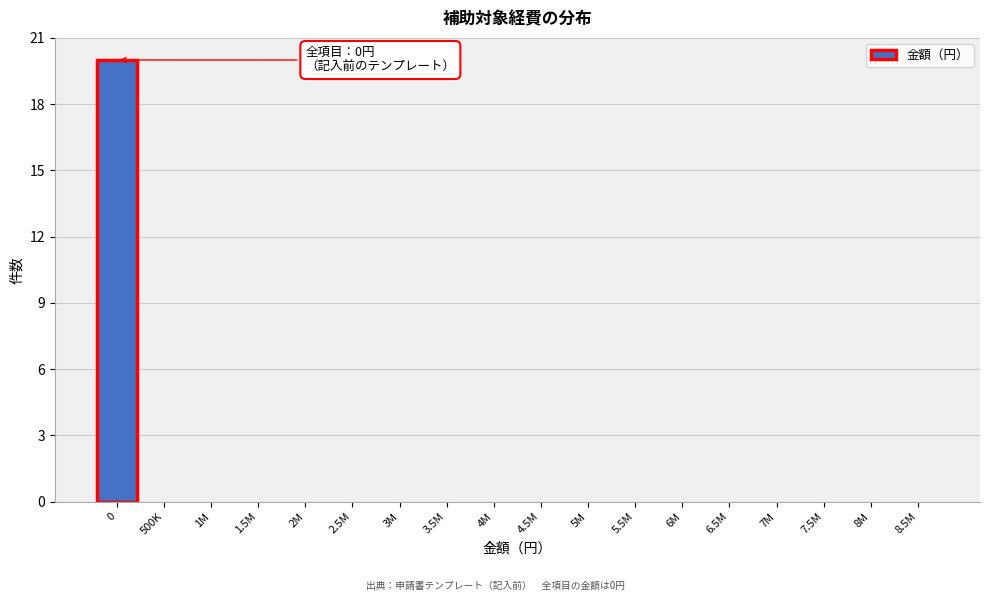

Reading left to right, list all the values displayed in this chart.

0=20	500K=0	1M=0	1.5M=0	2M=0	2.5M=0	3M=0	3.5M=0	4M=0	4.5M=0	5M=0	5.5M=0	6M=0	6.5M=0	7M=0	7.5M=0	8M=0	8.5M=0